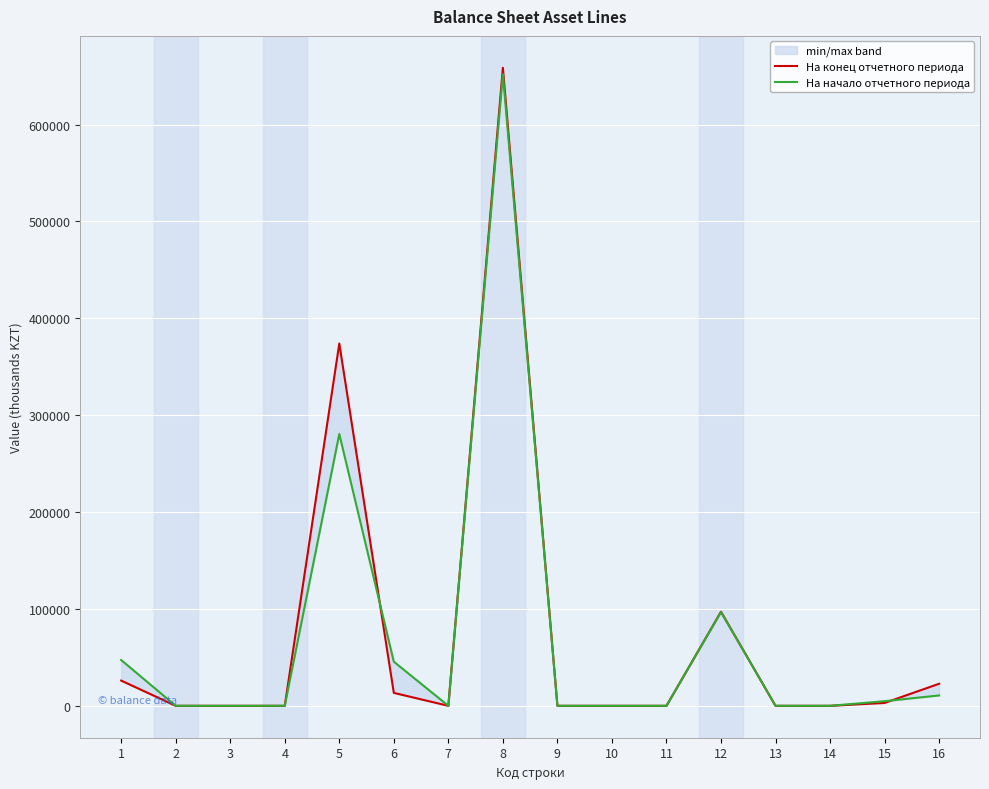

Which series has the widest spread of values?

На конец отчетного периода